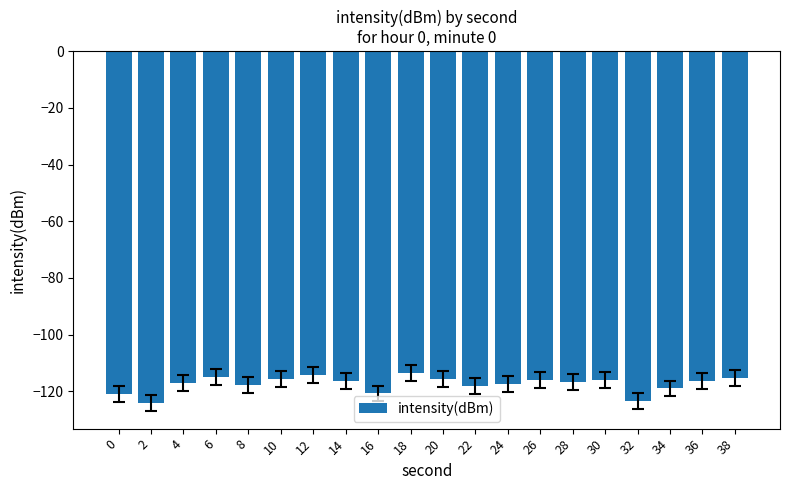

What is the value of the 9th bar from the left?

-120.8